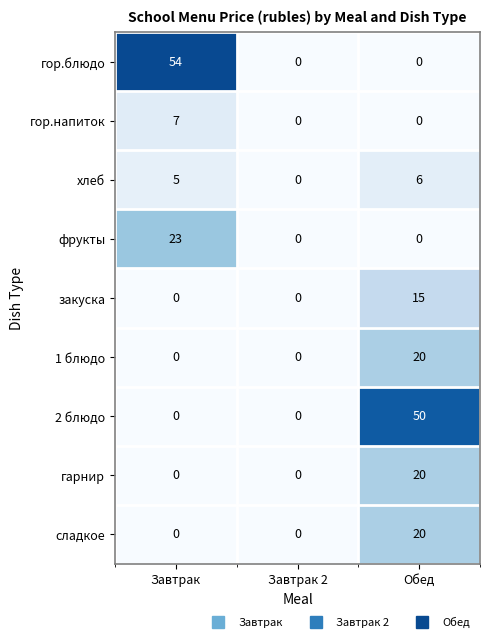

Count the number of data series in this chart.

9